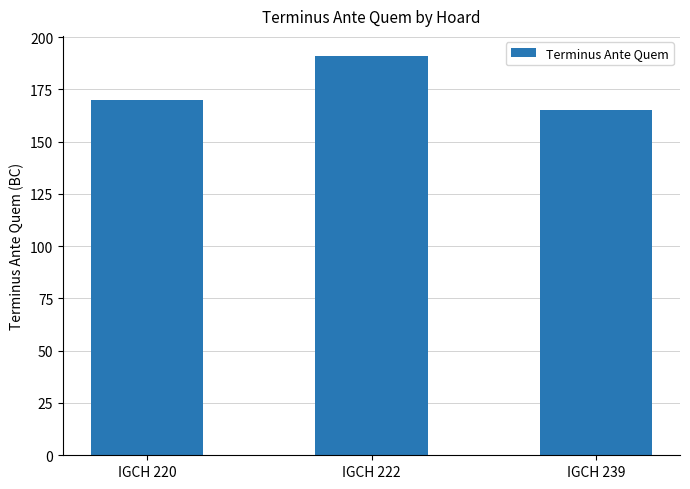

List the labels in order of value, smallest first.

IGCH 239, IGCH 220, IGCH 222